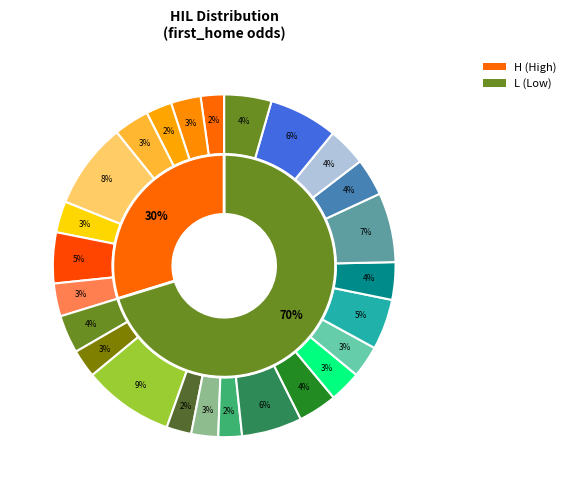

What percentage is the 13 slice, to the nearest percent?

3%